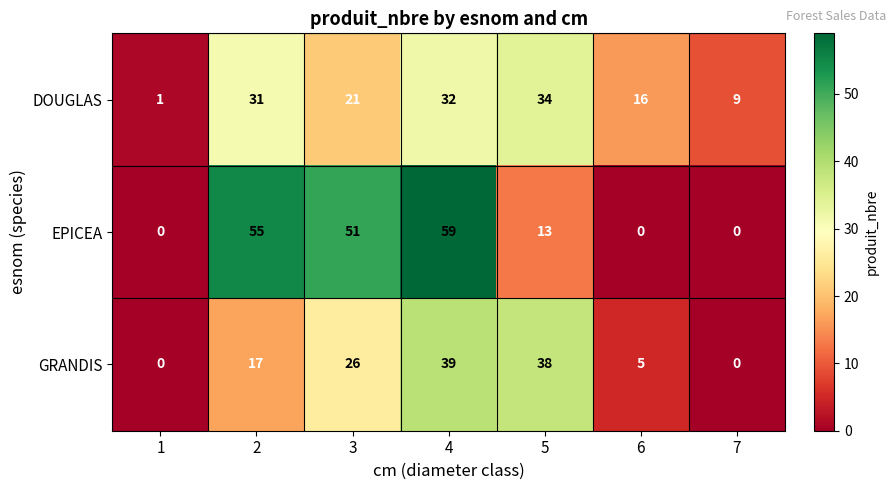

How many data points in DOUGLAS are less than 21?

3